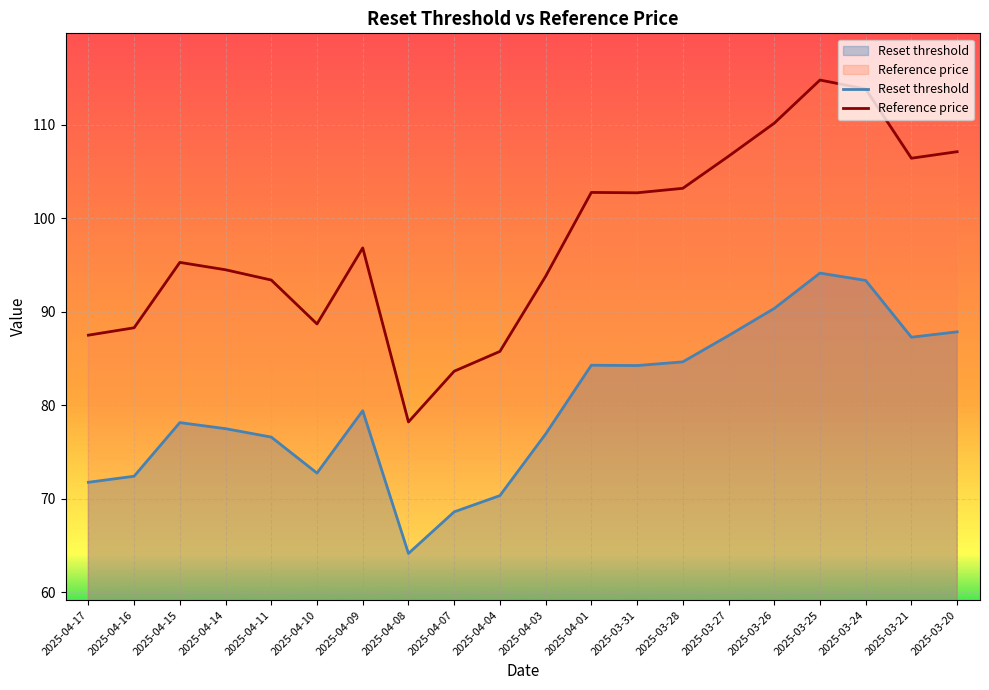

At which category does the chart reach its minimum across all series?

2025-04-08